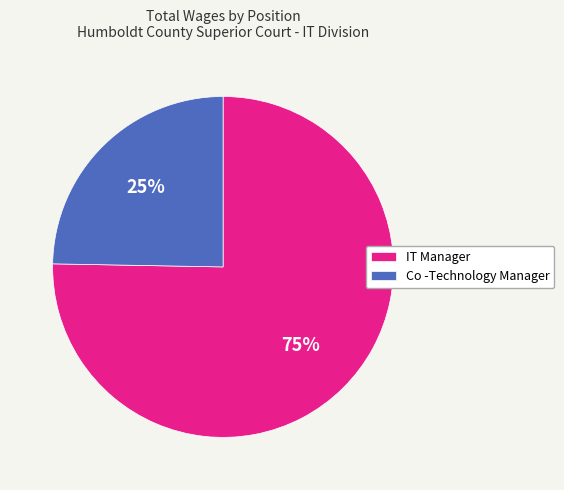

Which has a higher value, Co -Technology Manager or IT Manager?

IT Manager